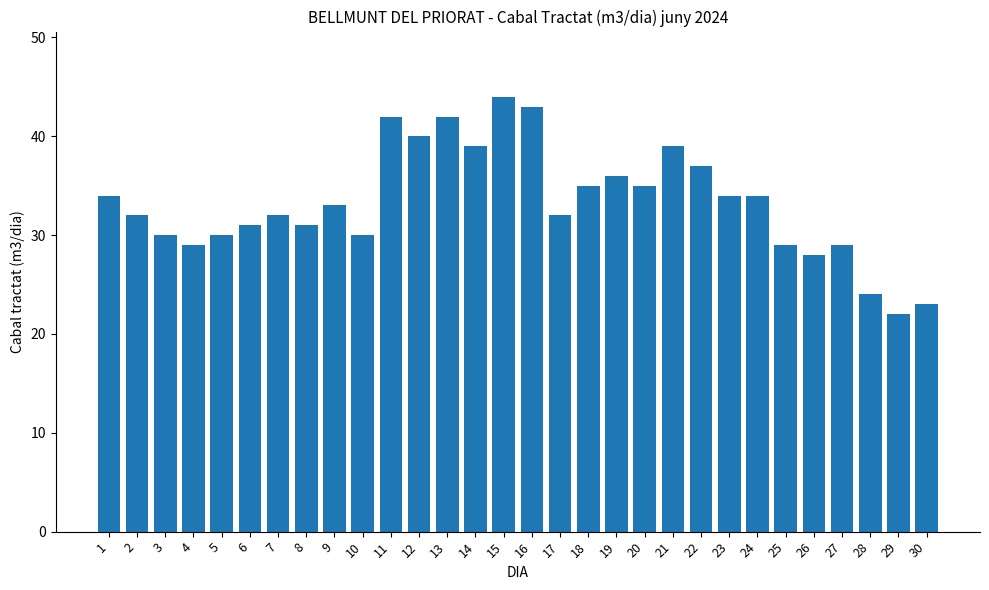

Approximately how many times larger is the value at 6 compared to 15?

0.7